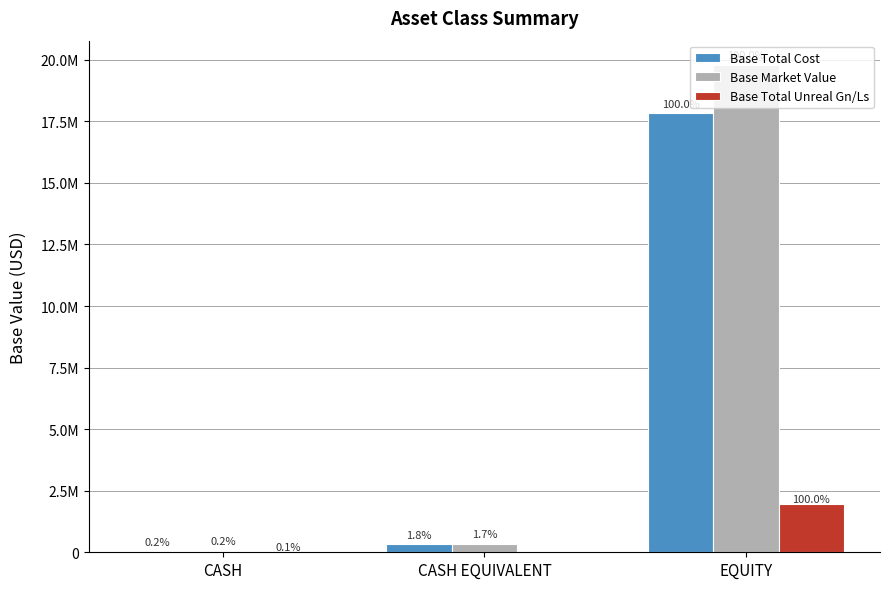

Rank the series by their maximum value, from highest to lowest.

Base Market Value, Base Total Cost, Base Total Unreal Gn/Ls